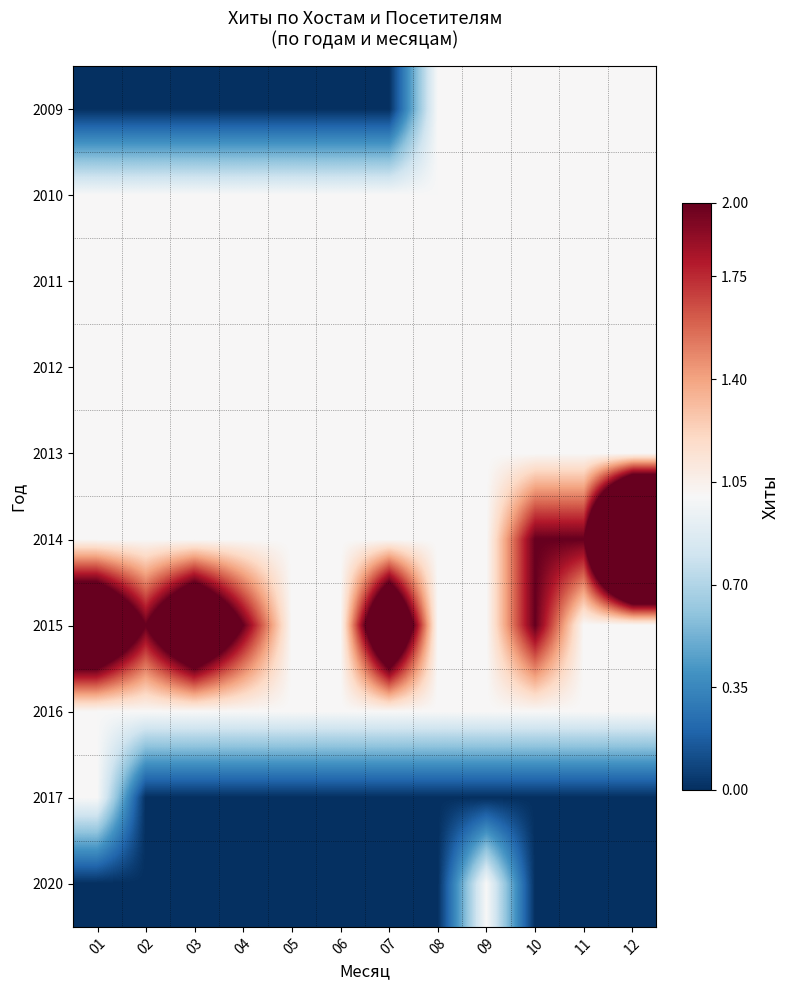

At which category is the sum across all series the highest?

12